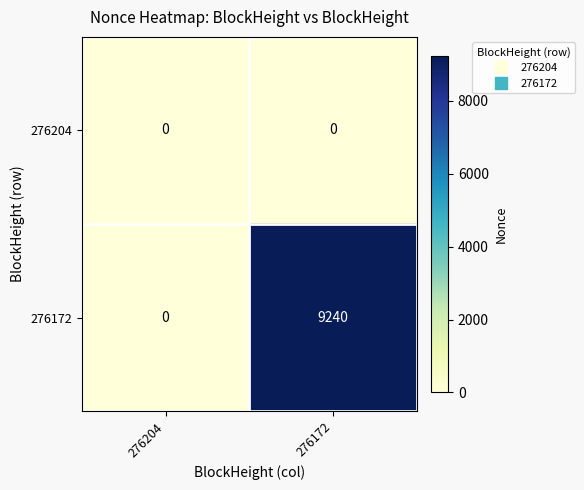

What is the average value of the 276172 series?

4620